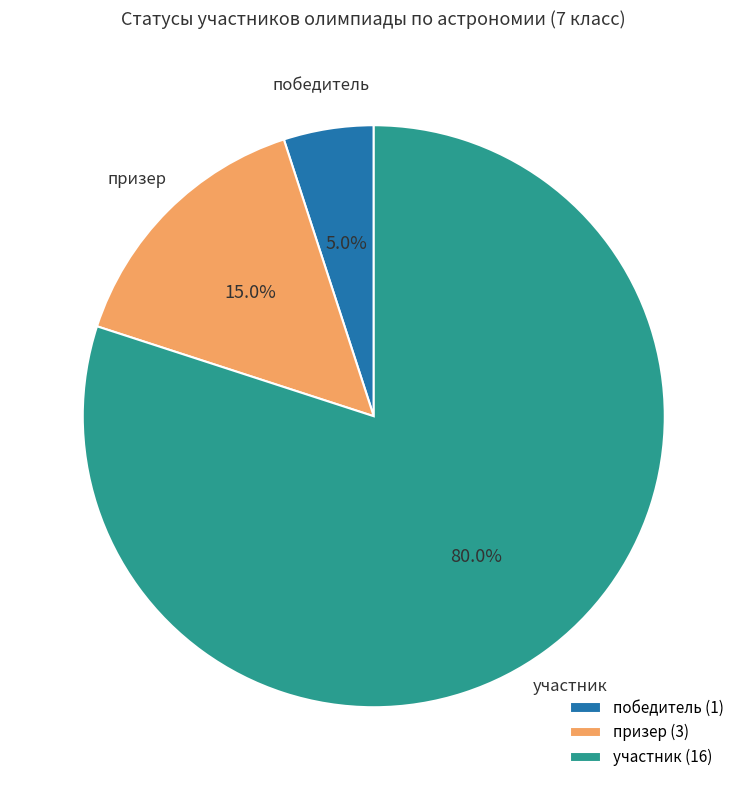

To the nearest percent, what is the difference between the призер and победитель slice percentages?

10%